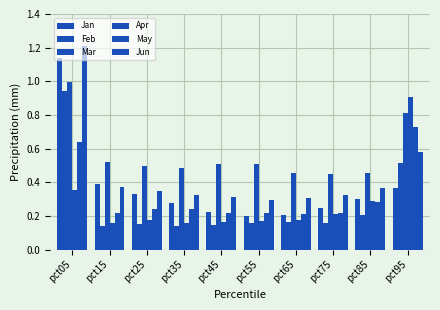

The value of Feb at pct65 is 0.2. True or false?

True